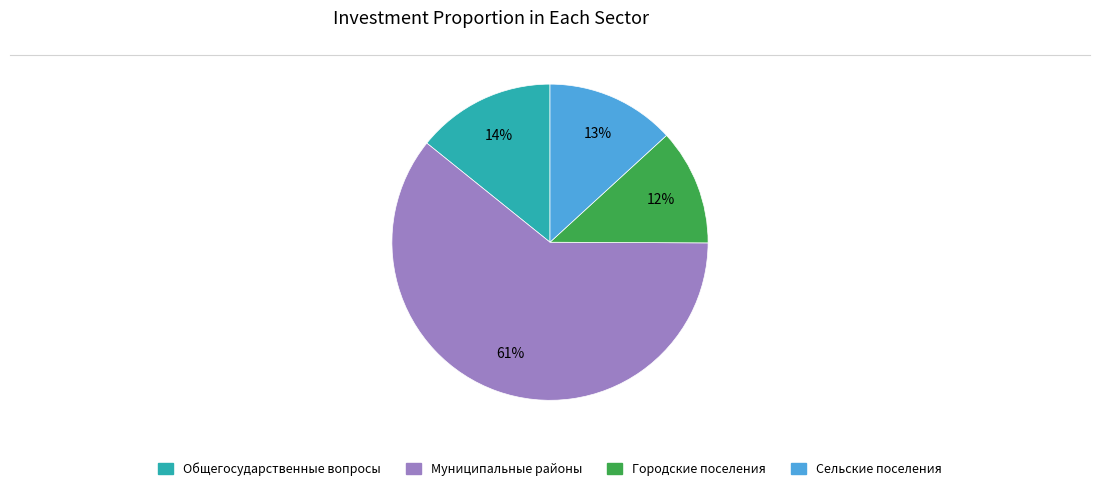

Combined, do Муниципальные районы and Городские поселения account for over 50%?

Yes